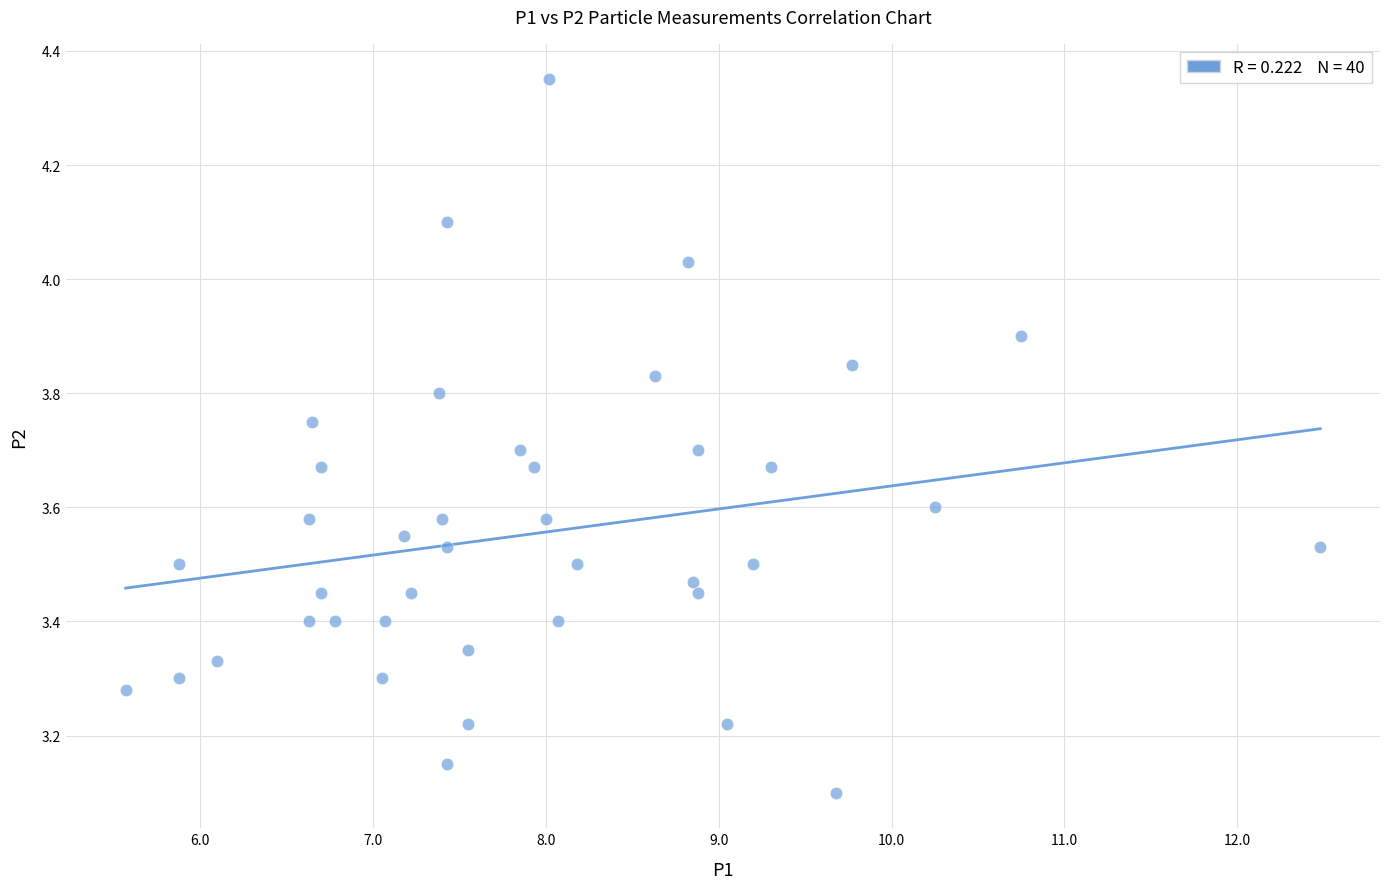

What is the range of X values (max minus min)?

6.9